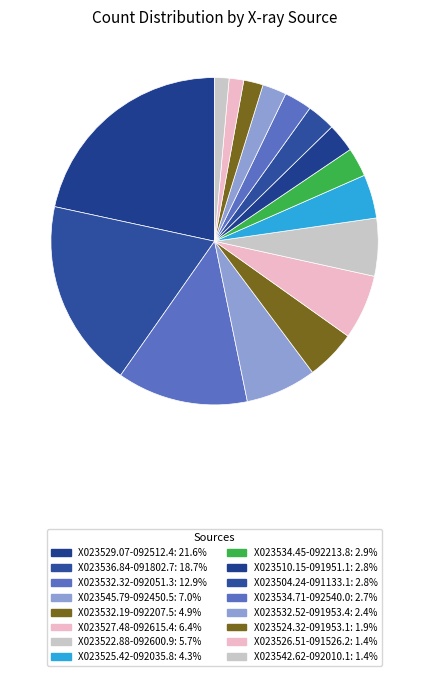

What is the largest slice in the pie chart?

X023529.07-092512.4